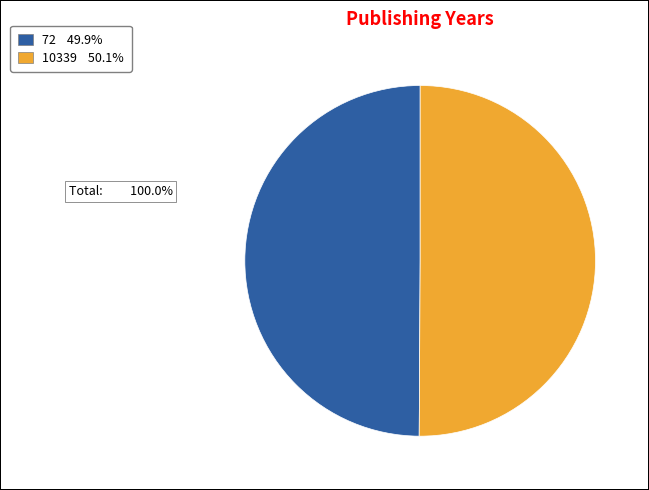

Combined, do 10339 50.1% and 72 49.9% account for over 50%?

Yes